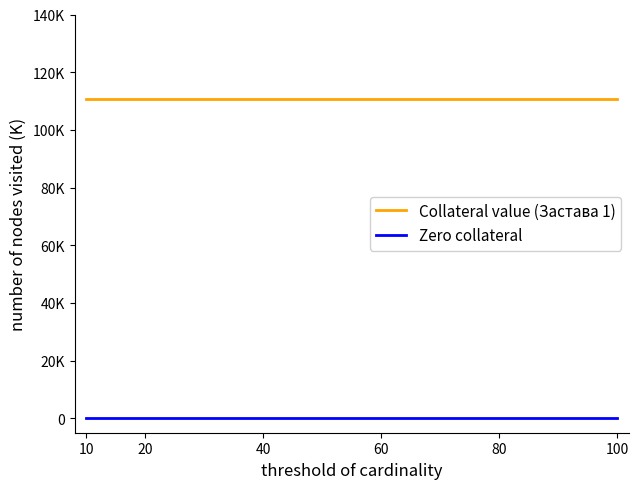

Is this an area chart (filled region under the line)?

No